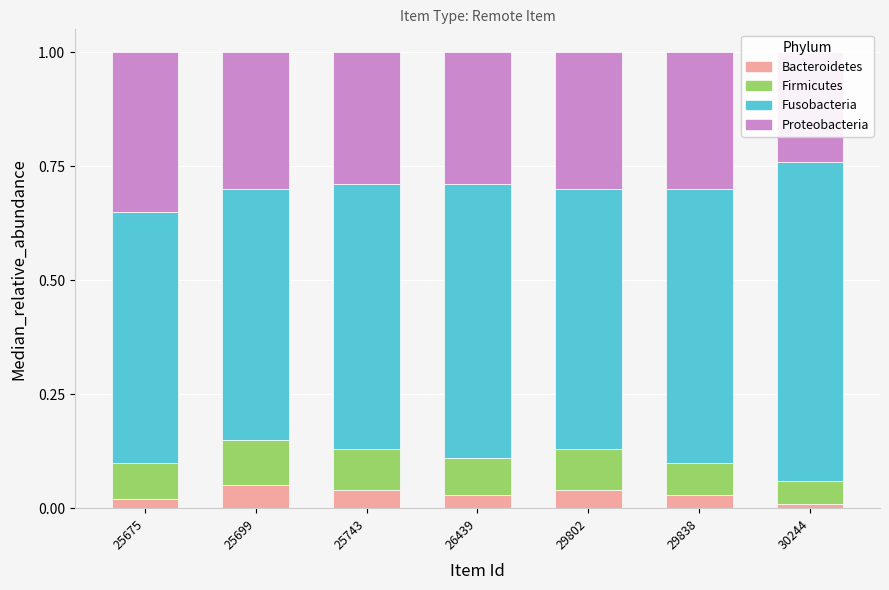

At 26439, list the series in order from smallest to largest.

Bacteroidetes, Firmicutes, Proteobacteria, Fusobacteria